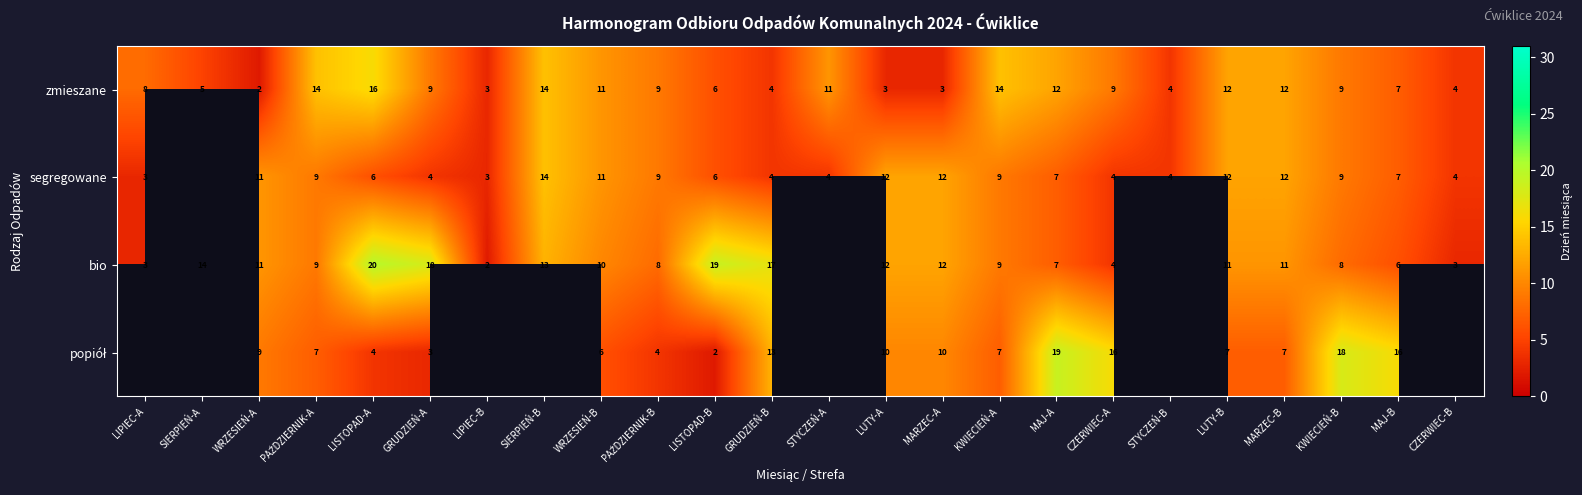

Which has a higher value, GRUDZIEŃ-A or MARZEC-B?

MARZEC-B